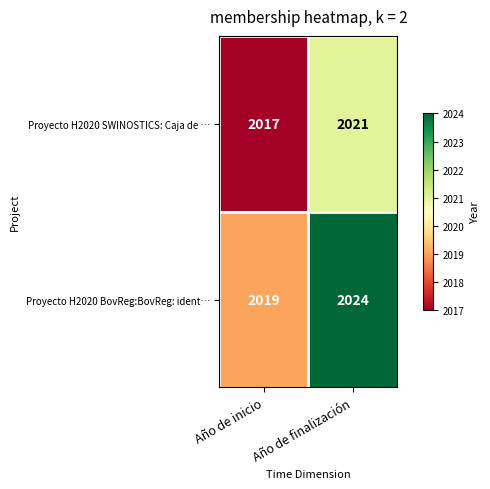

How many data points in Proyecto H2020 SWINOSTICS: Caja de … are less than 2021?

1